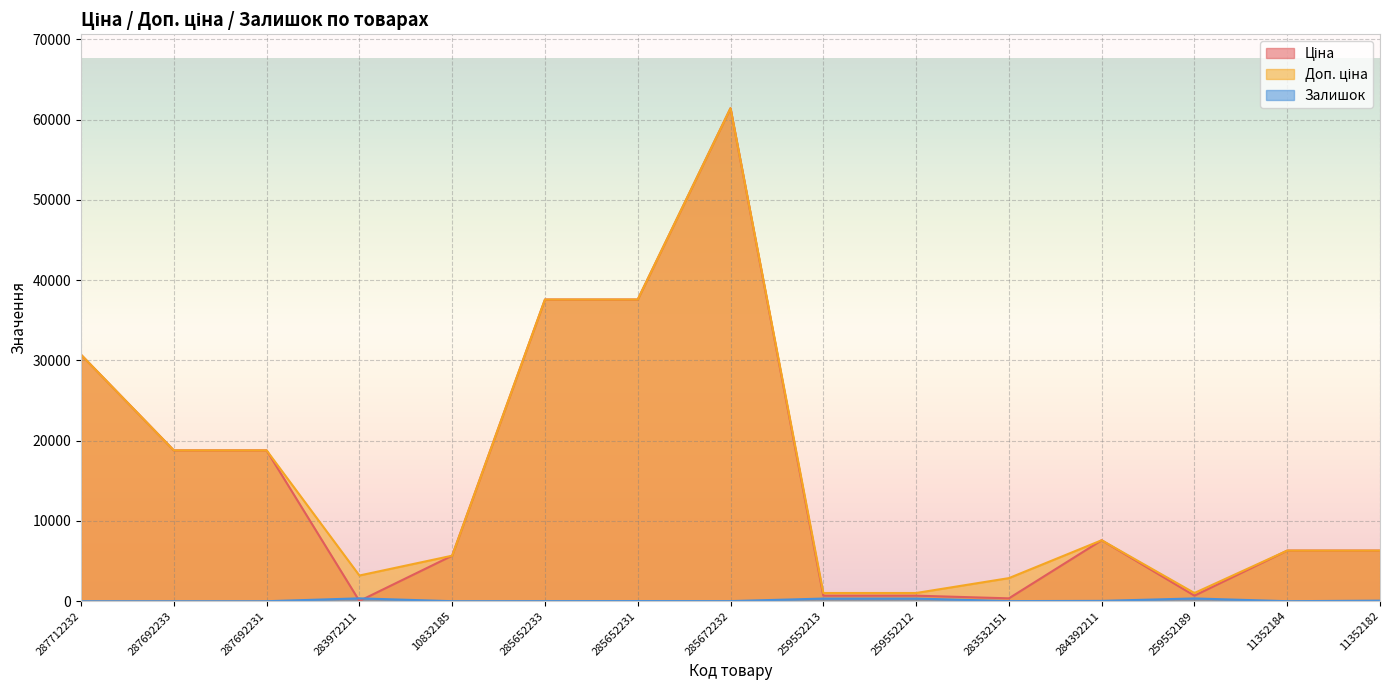

In Залишок, how many points are higher than both neighbors (excluding endpoints)?

4